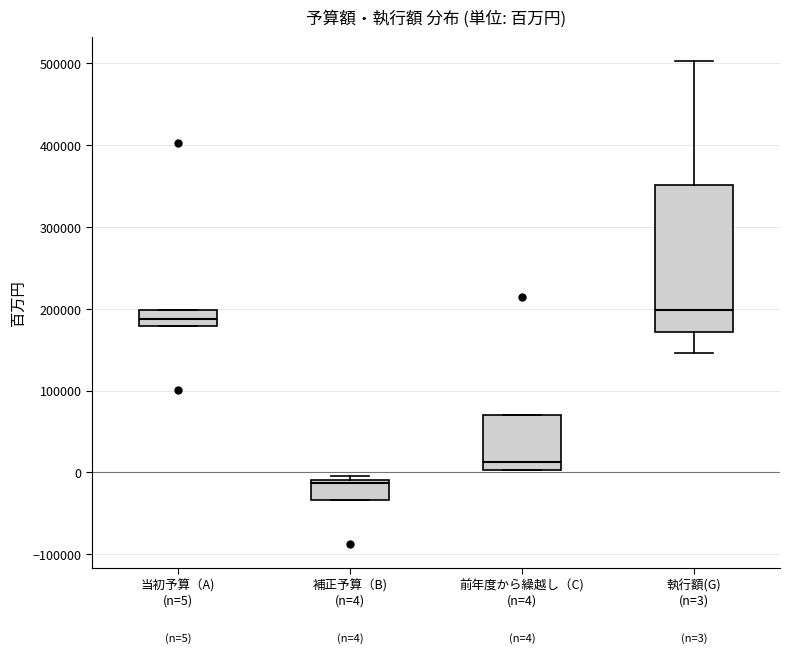

Which box's median line is the lowest?

補正予算（B) (n=4)